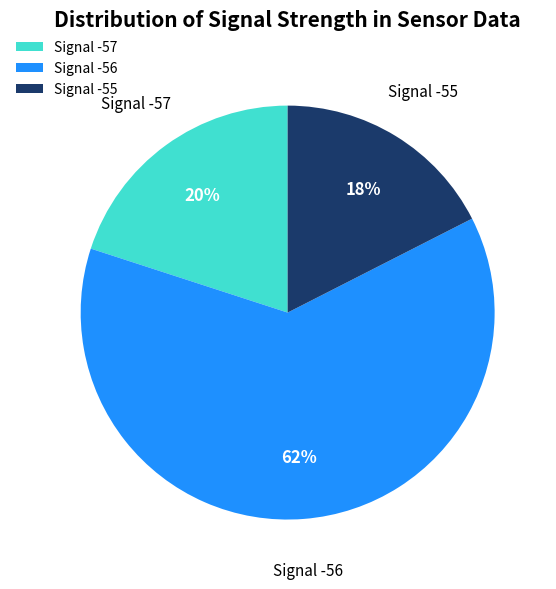

Is the sum of Signal -56 and Signal -57 greater than half?

Yes